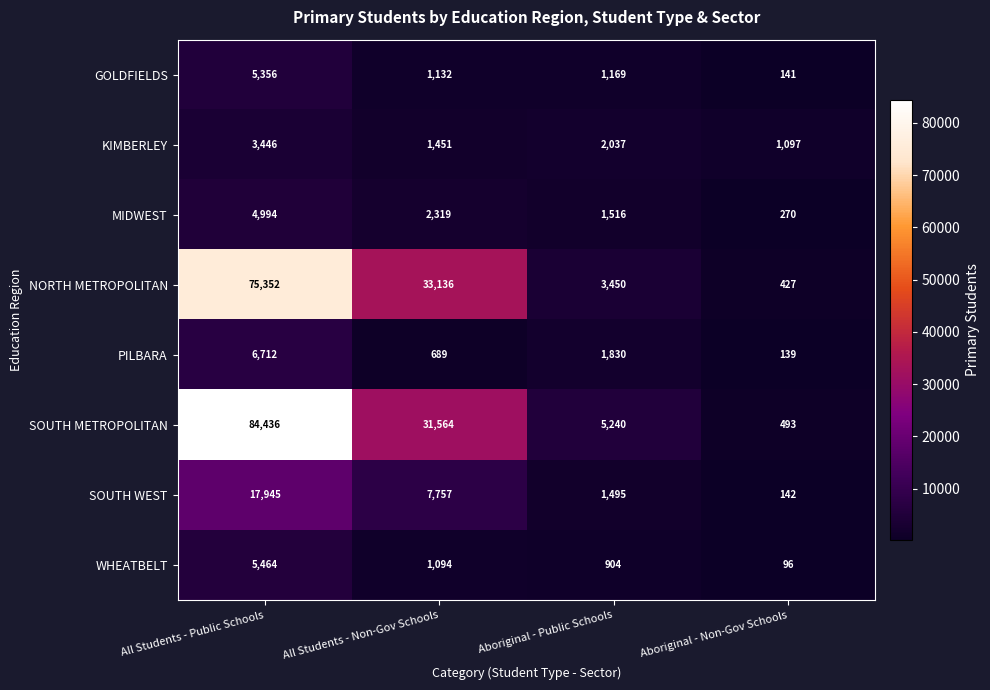

What is the smallest value displayed?

96